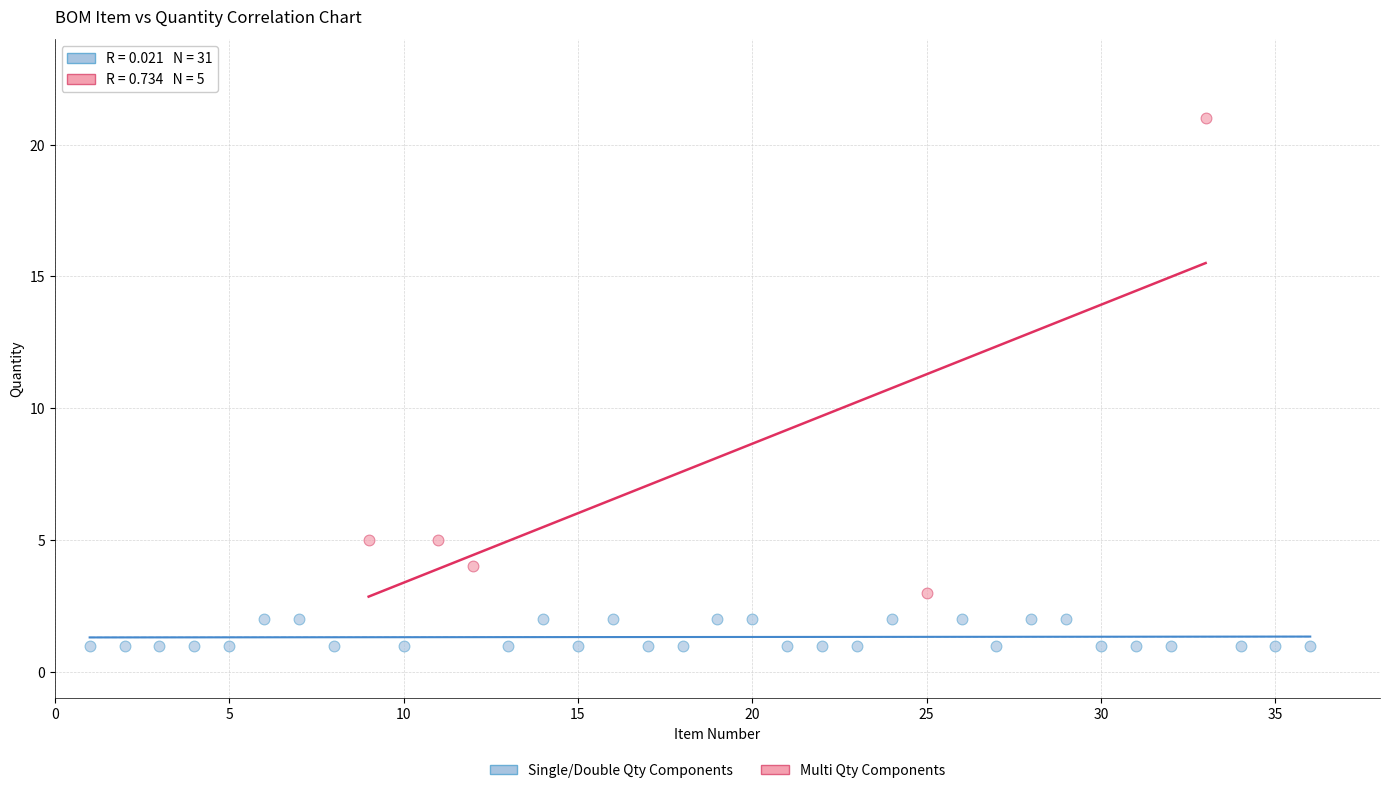

Which series has the largest Y range (max minus min)?

Multi Qty Components